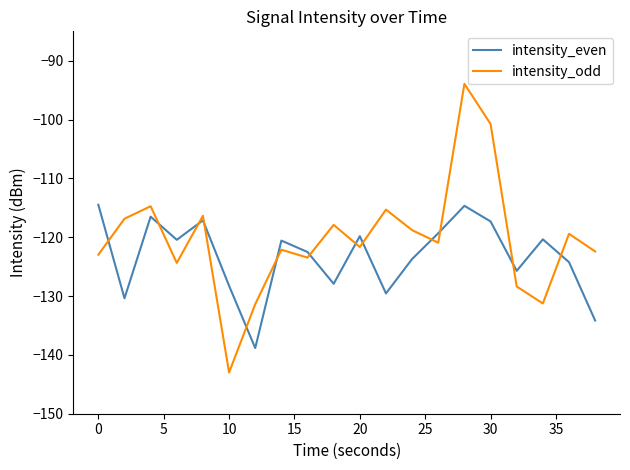

How many intersections are there between intensity_odd and intensity_even?

13